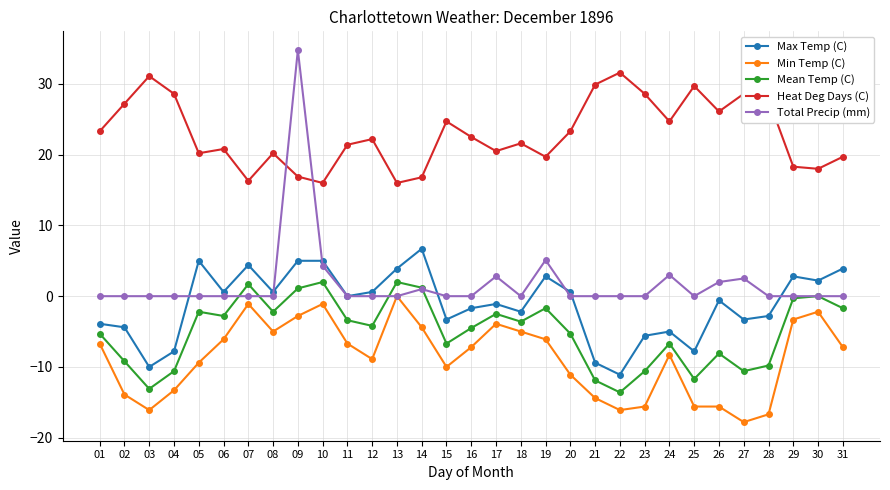

Which series has the widest spread of values?

Total Precip (mm)